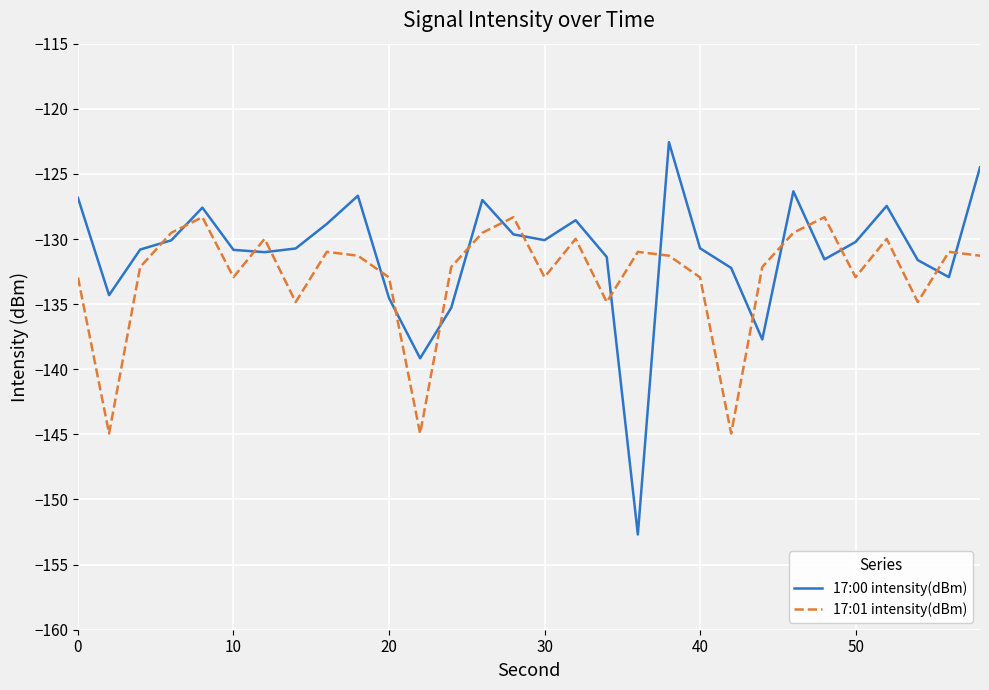

Which series ends up on top after the final intersection of 17:00 intensity(dBm) and 17:01 intensity(dBm)?

17:00 intensity(dBm)